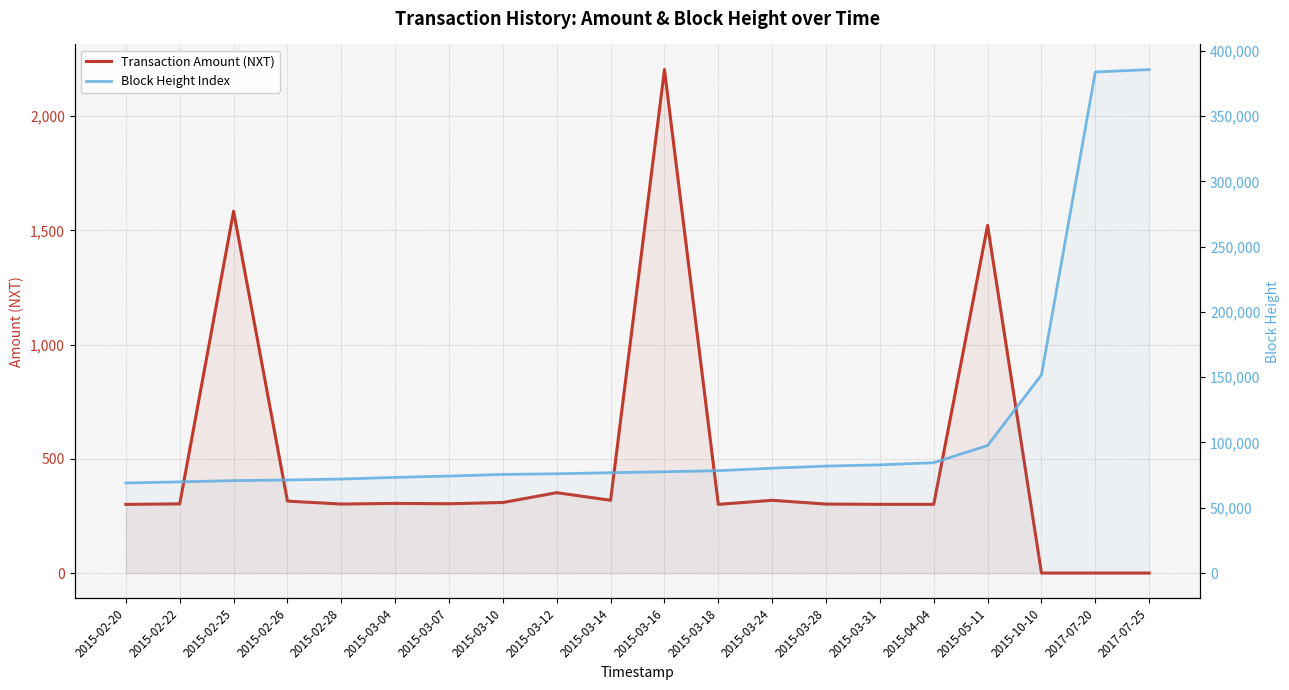

Does the chart display data point markers on the line(s)?

No